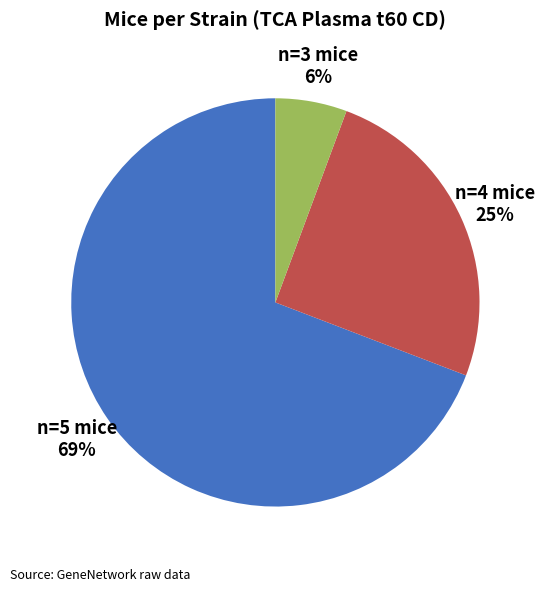

Rank the categories by value from highest to lowest.

n=5 mice, n=4 mice, n=3 mice